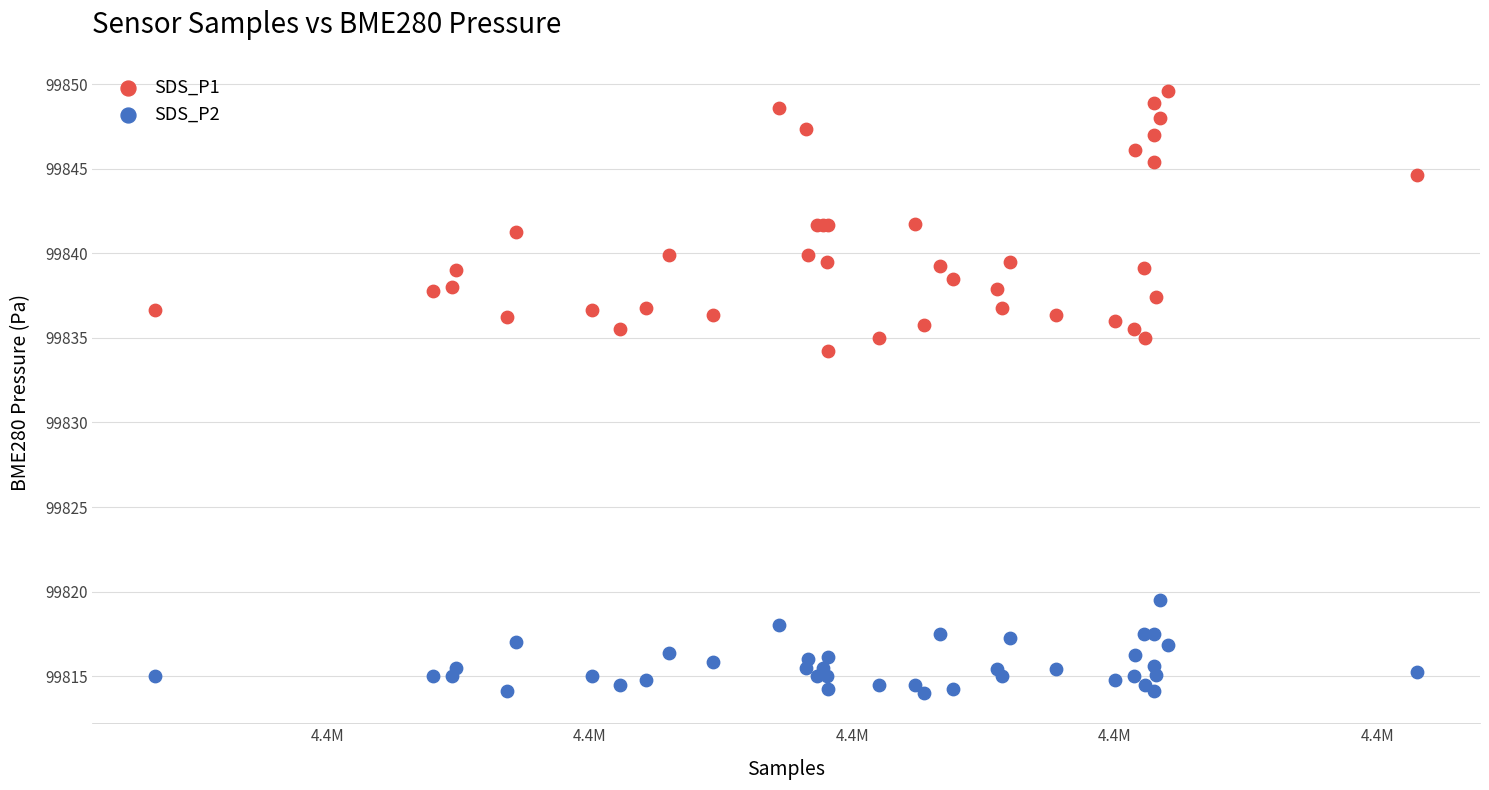

Which series contains the highest Y value?

SDS_P1